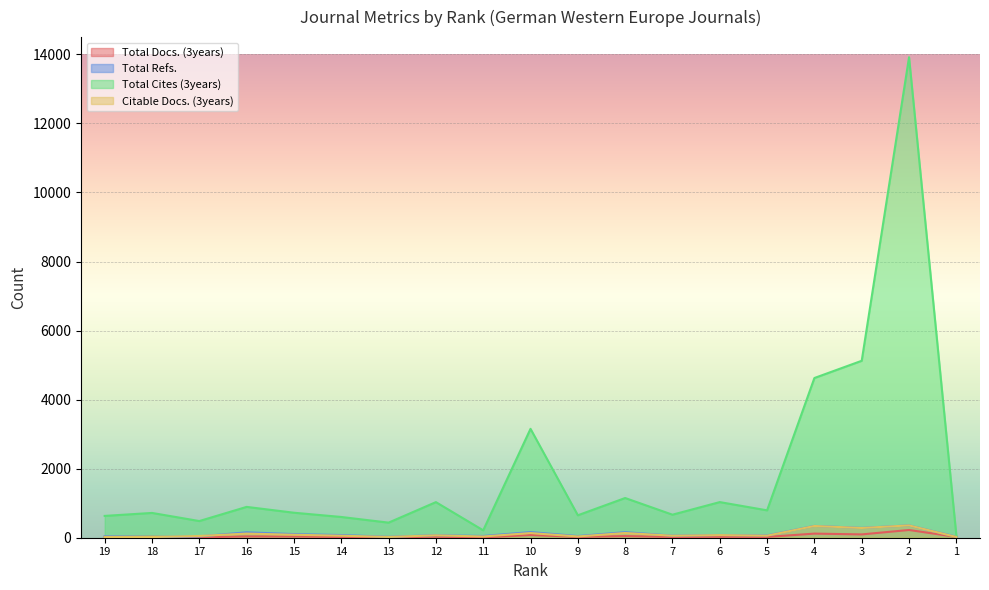

Reading left to right, what are all the values shown in this chart?

Total Docs. (3years): 24	27	10	37	34	21	15	28	7	79	23	47	21	26	23	119	96	224	24
Total Refs.: 40	20	38	157	105	77	28	73	50	164	48	161	60	79	67	342	284	357	29
Total Cites (3years): 632	718	483	893	724	601	437	1031	214	3154	650	1150	667	1032	793	4626	5125	13917	64
Citable Docs. (3years): 22	20	50	120	86	58	24	69	36	135	37	137	58	76	60	340	282	357	23